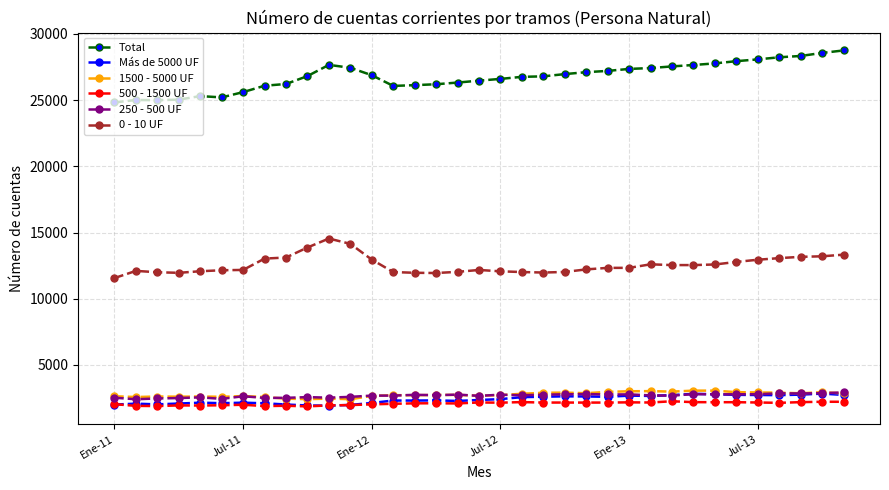

What is the value of the 0 - 10 UF point at the 26th from the left?

12599